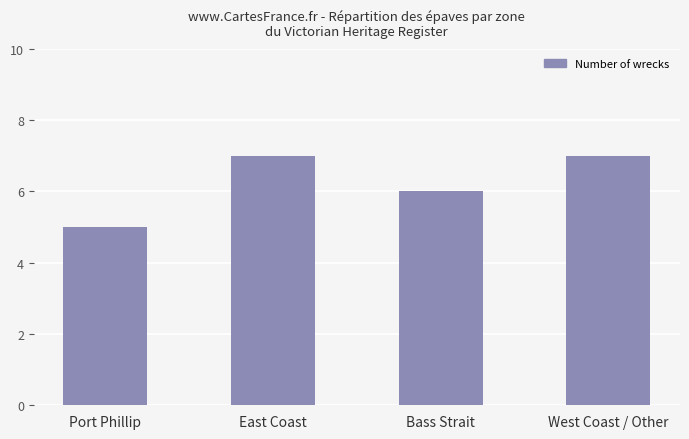

Is it true that the value at Bass Strait is 10?

False